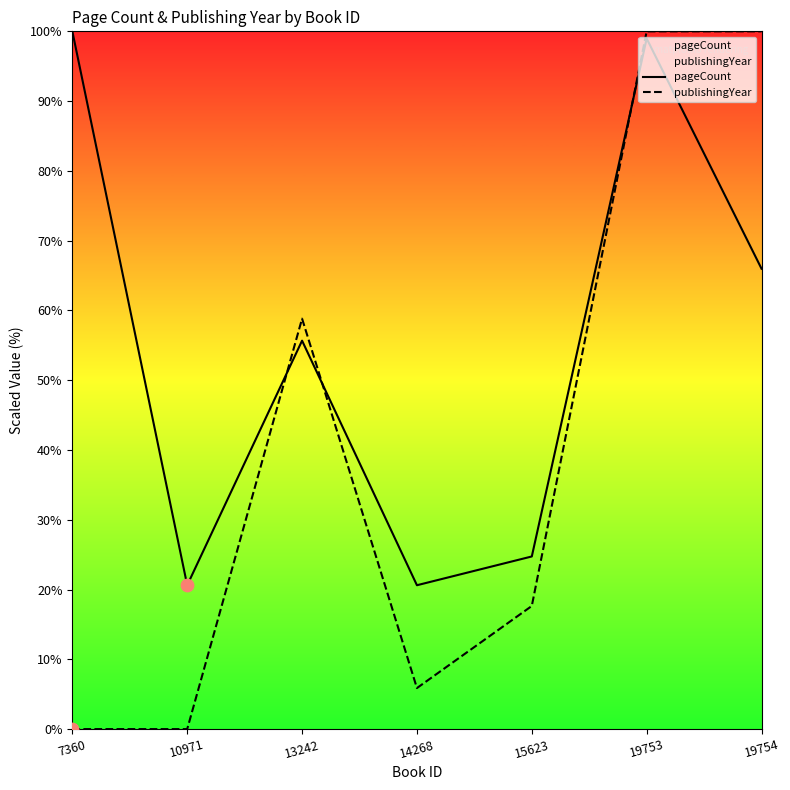

Which series contains the lowest Y value?

publishingYear